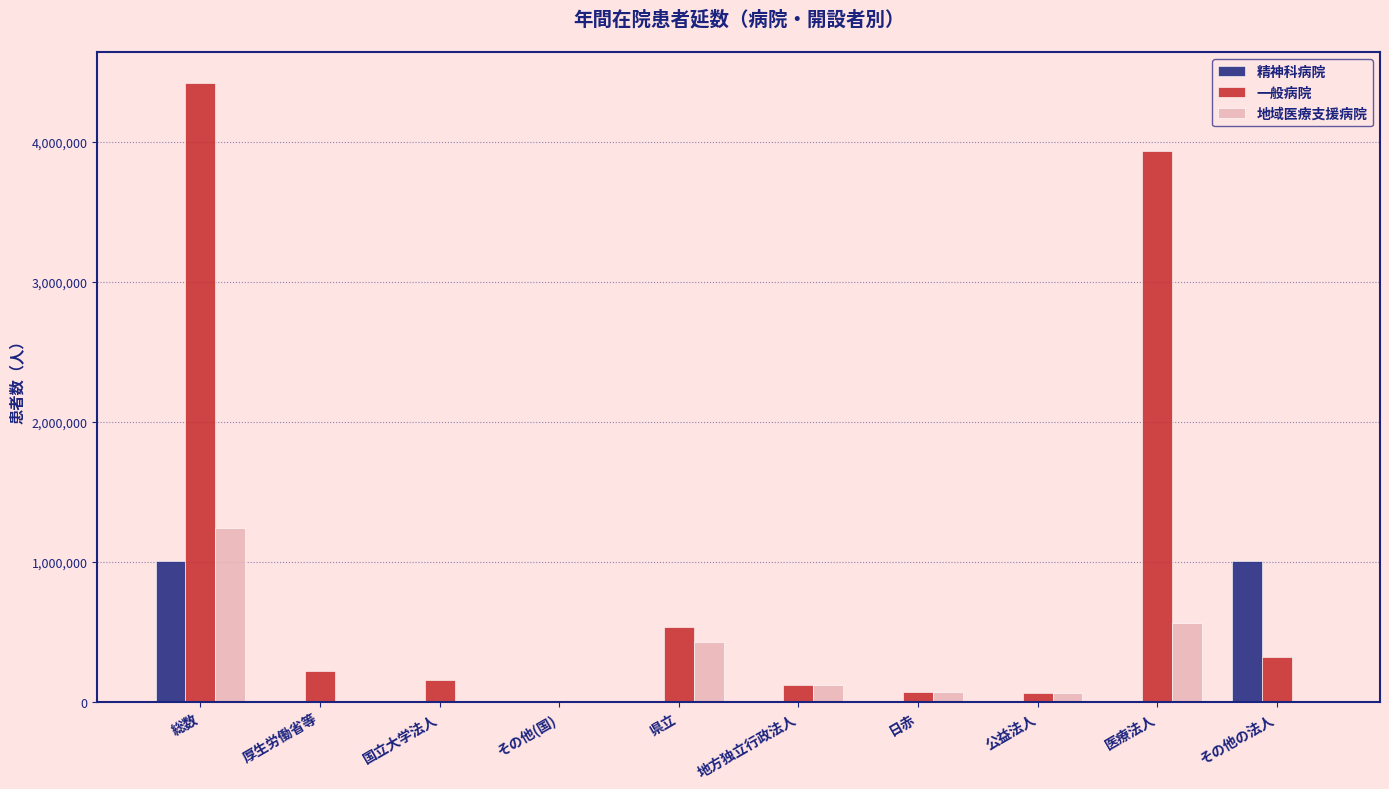

What is the sum of all 一般病院 values?

9840078